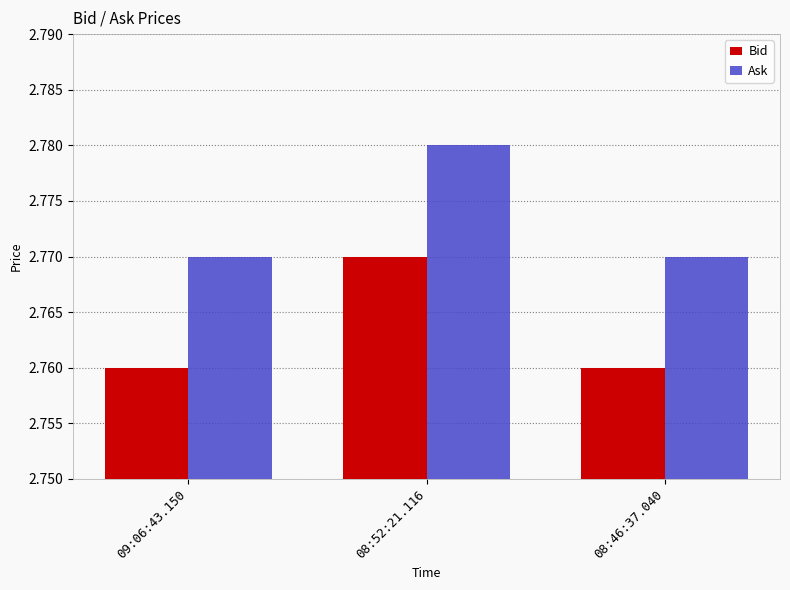

At how many categories does at least one series exceed 2?

3